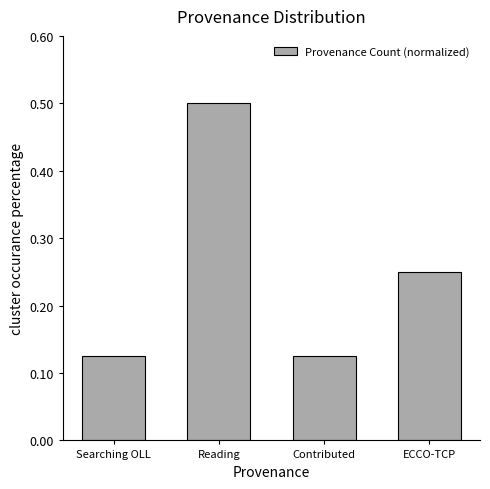

Count the values in the range 0 to 1.

4